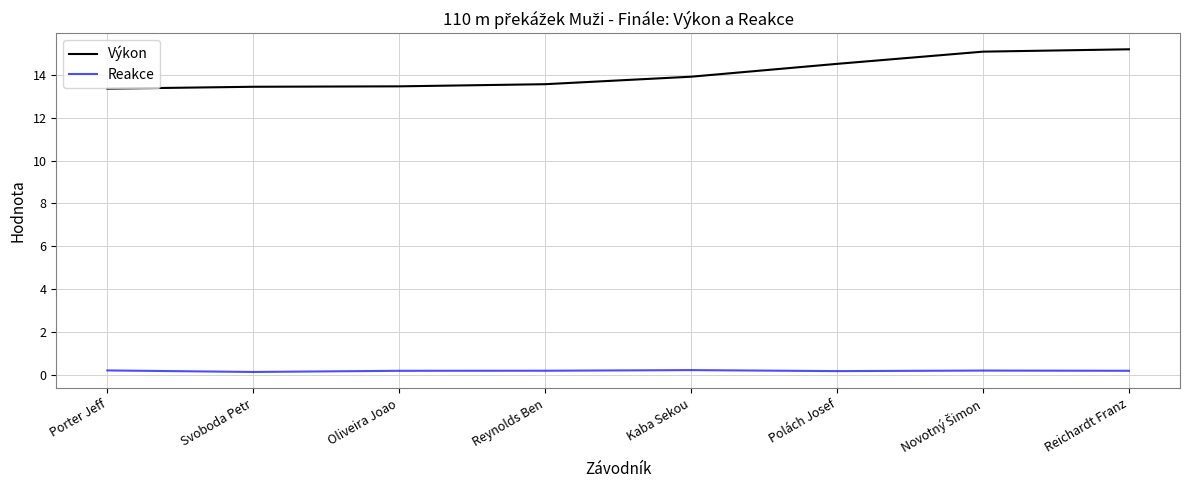

Which series has the largest total across all categories?

Výkon